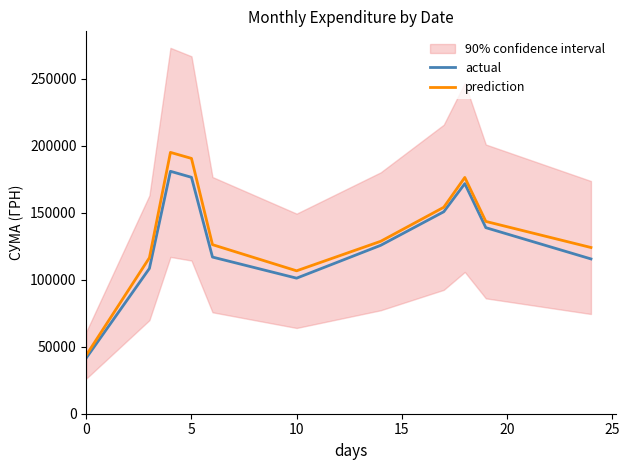

The actual series shows 61895.0 at 0. True or false?

False